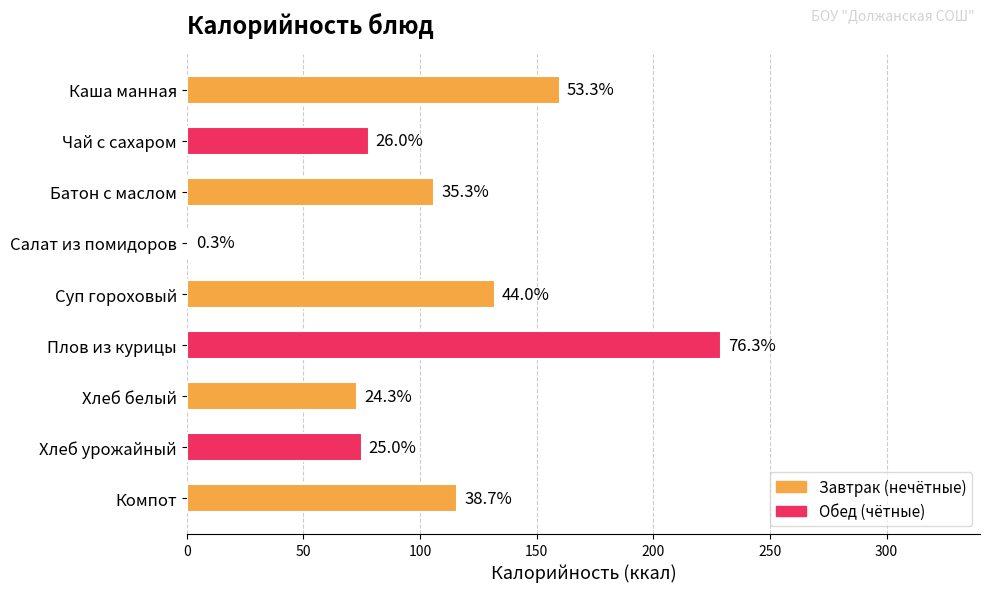

What is the maximum value shown in the chart?

229